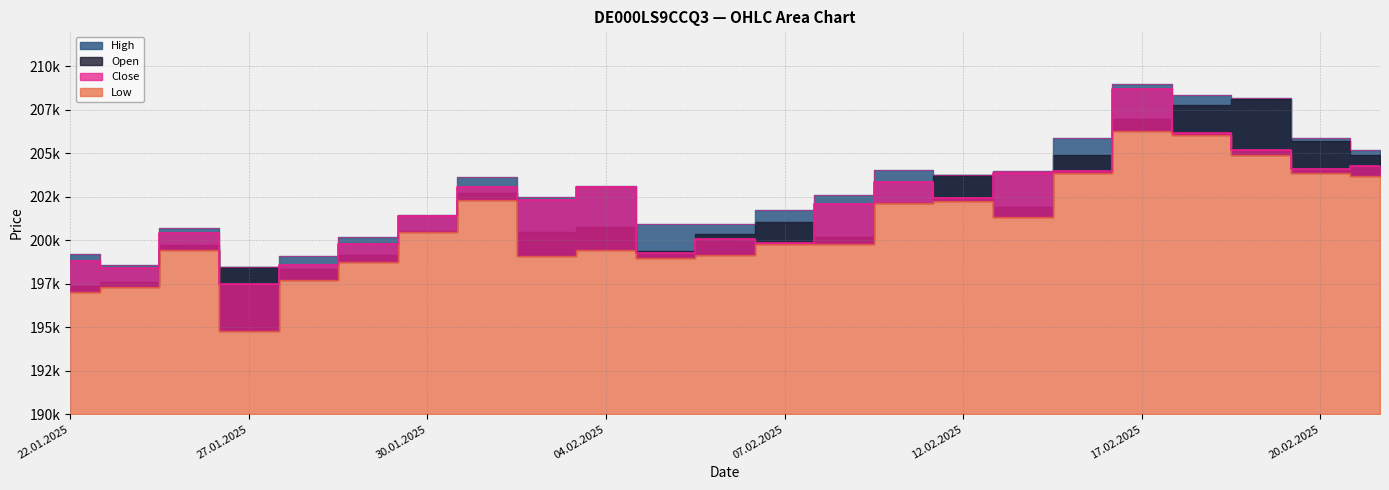

The Close series shows 202059 at 10.02.2025. True or false?

True